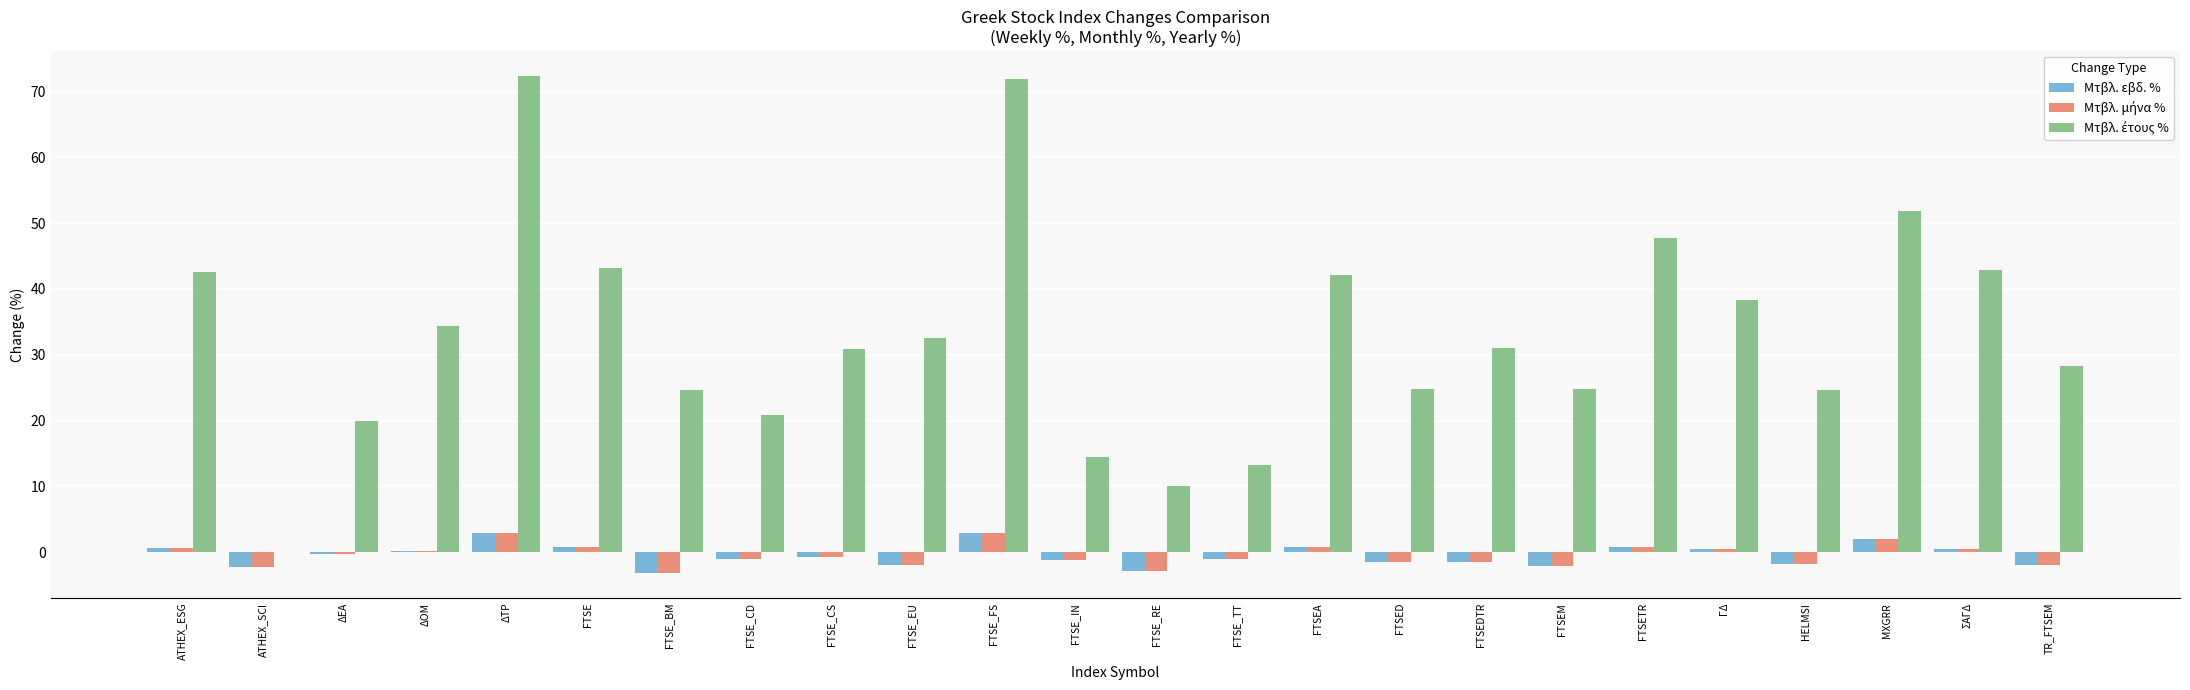

How many categories are shown in the chart?

24